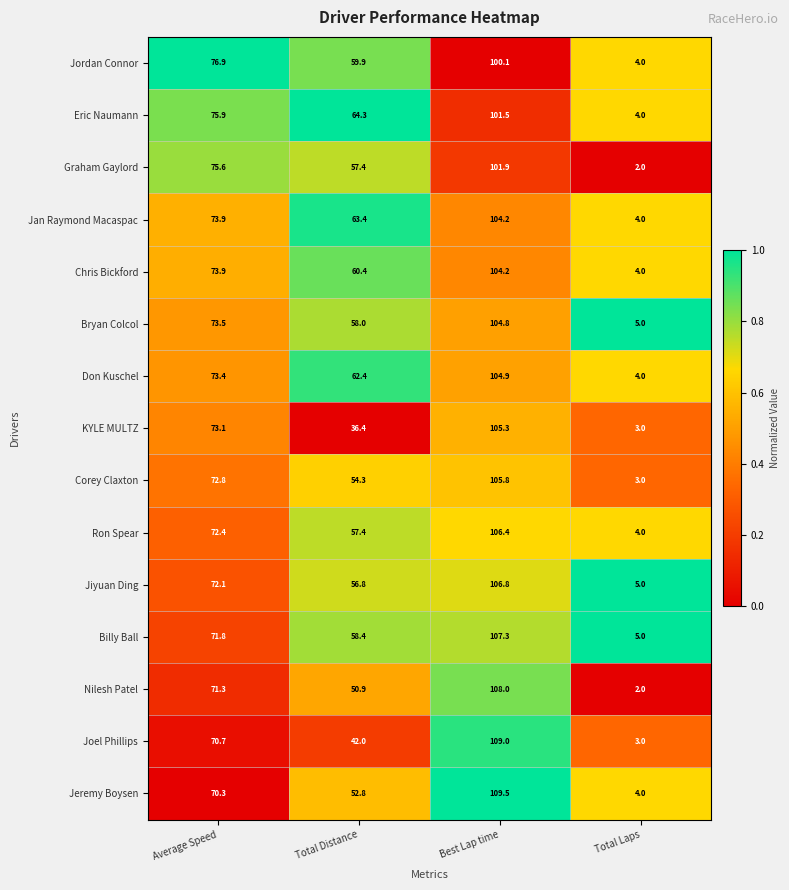

Is it true that Corey Claxton equals 118.5 at Average Speed?

False